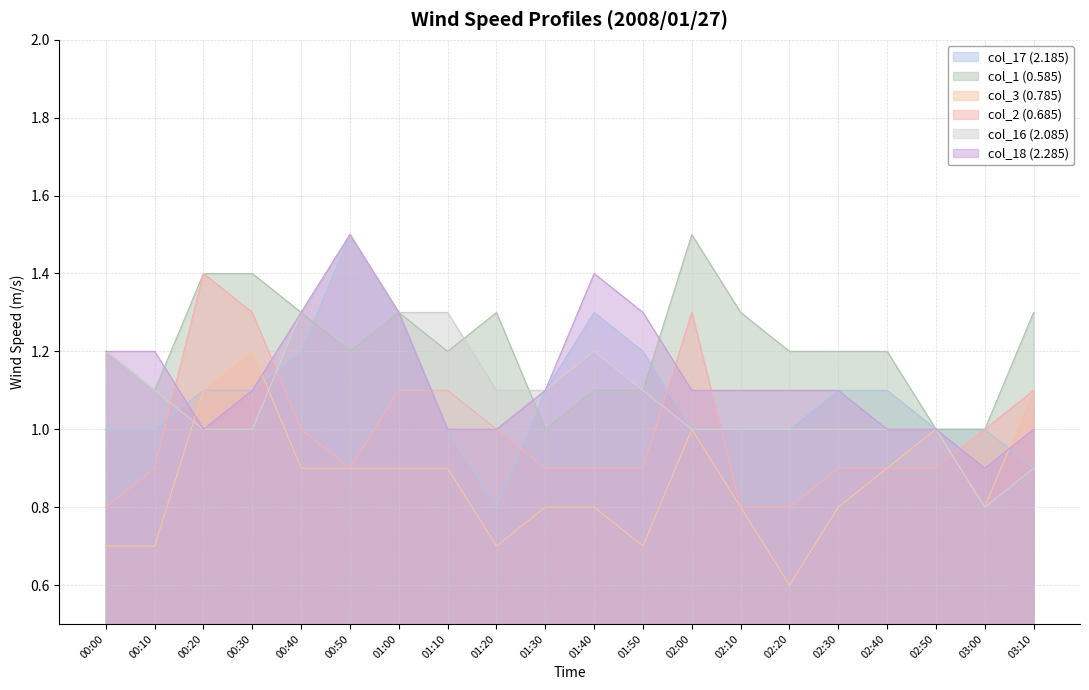

What is the difference between the maximum and minimum values in the col_17 (2.185) series?

0.7